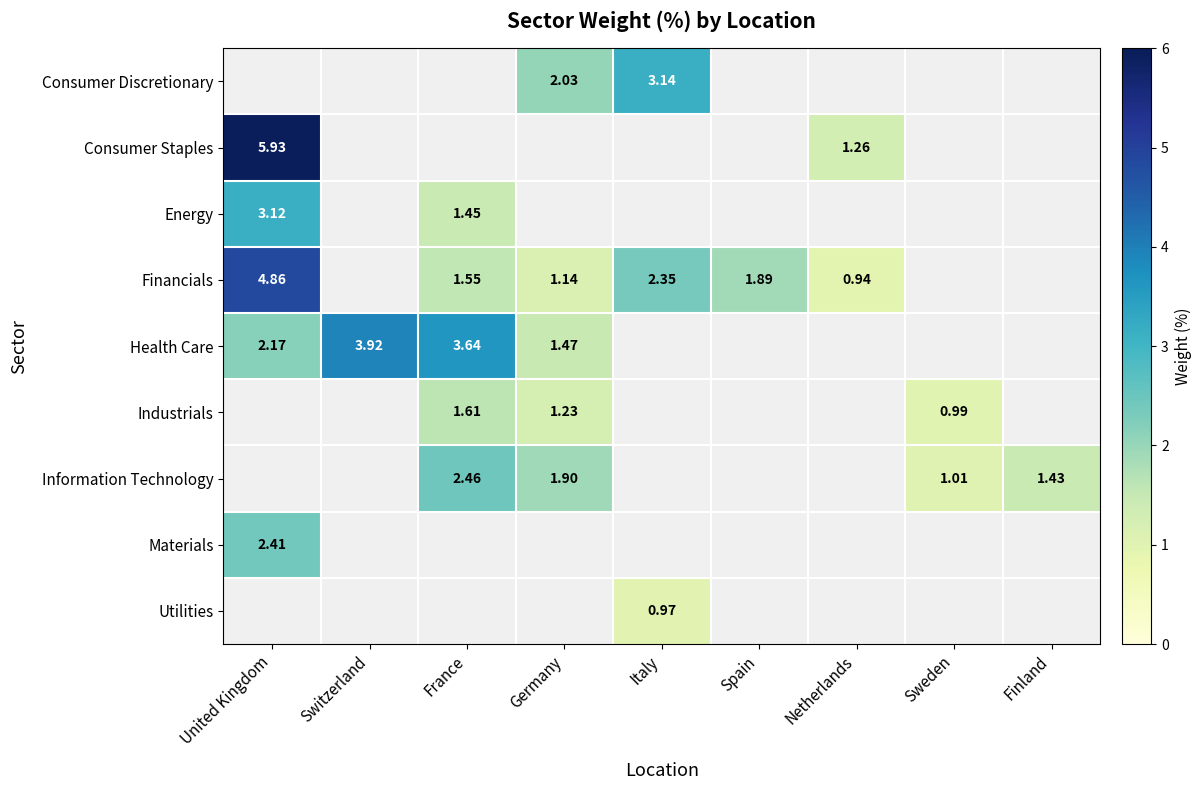

At Switzerland, list the series in order from smallest to largest.

Consumer Discretionary, Consumer Staples, Energy, Financials, Industrials, Information Technology, Materials, Utilities, Health Care